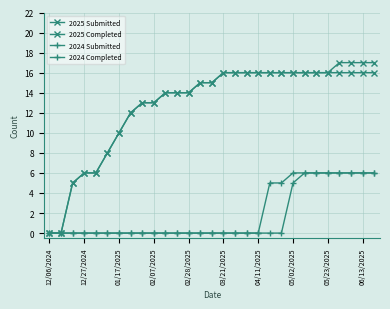

True or false: 2024 Submitted and 2025 Completed intersect in this chart.

False